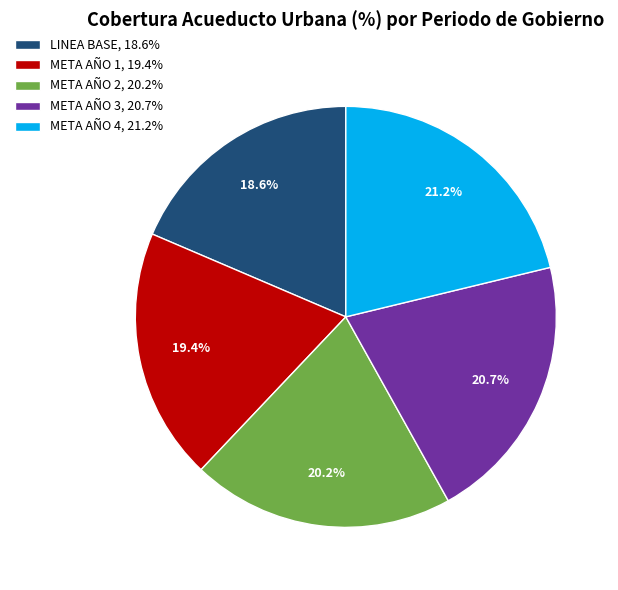

Does any single category account for the majority?

No